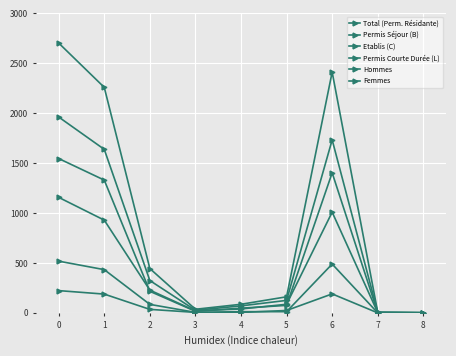

True or false: Permis Courte Durée (L) has a value of 4 at 4.

True